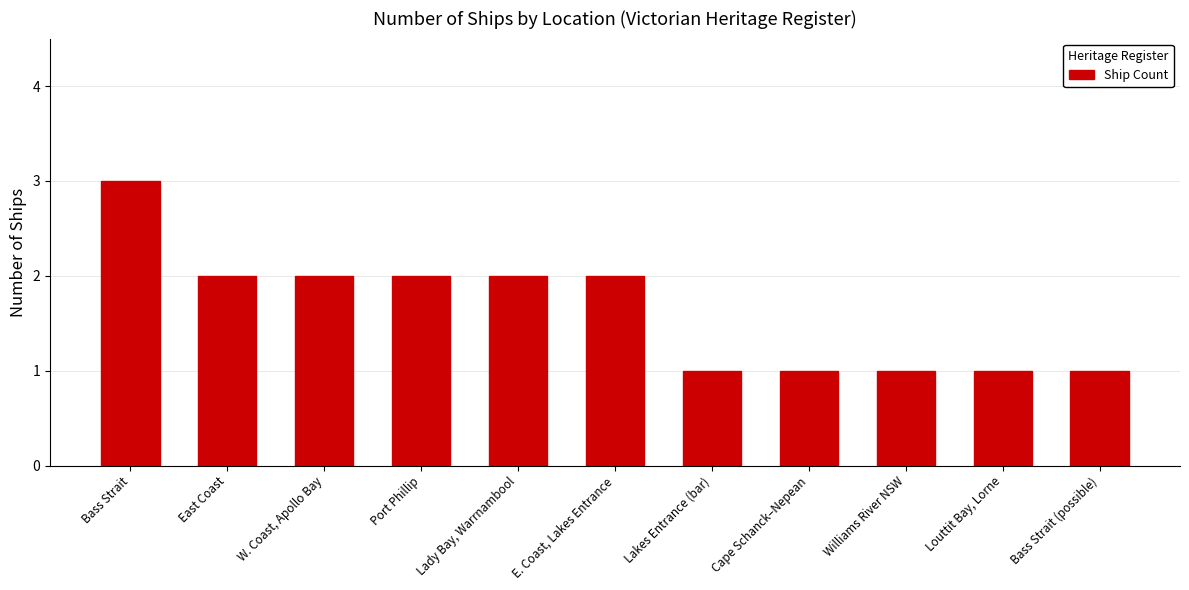

How many bars are there in total?

11